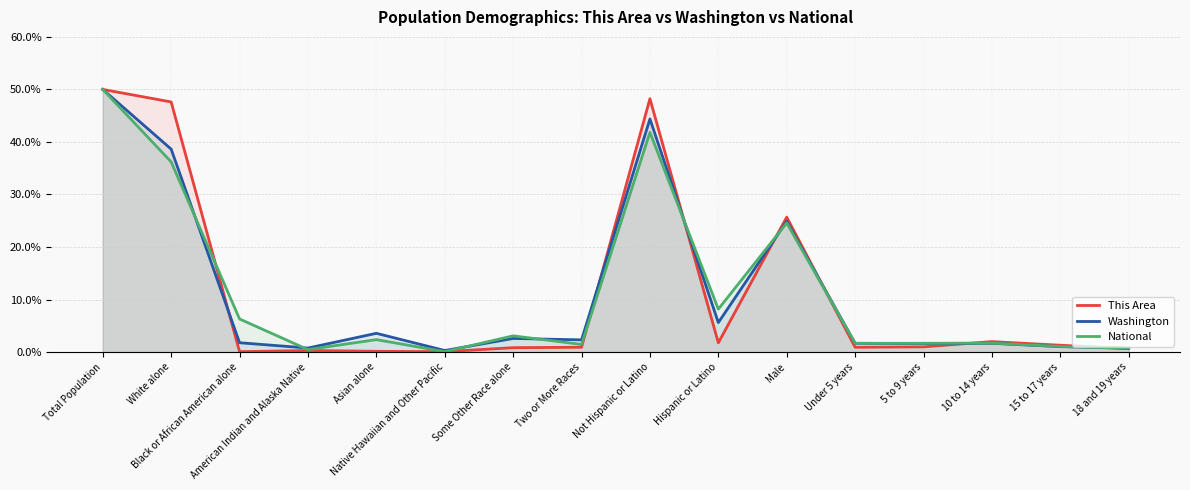

How many interior local valleys does the National series have?

5